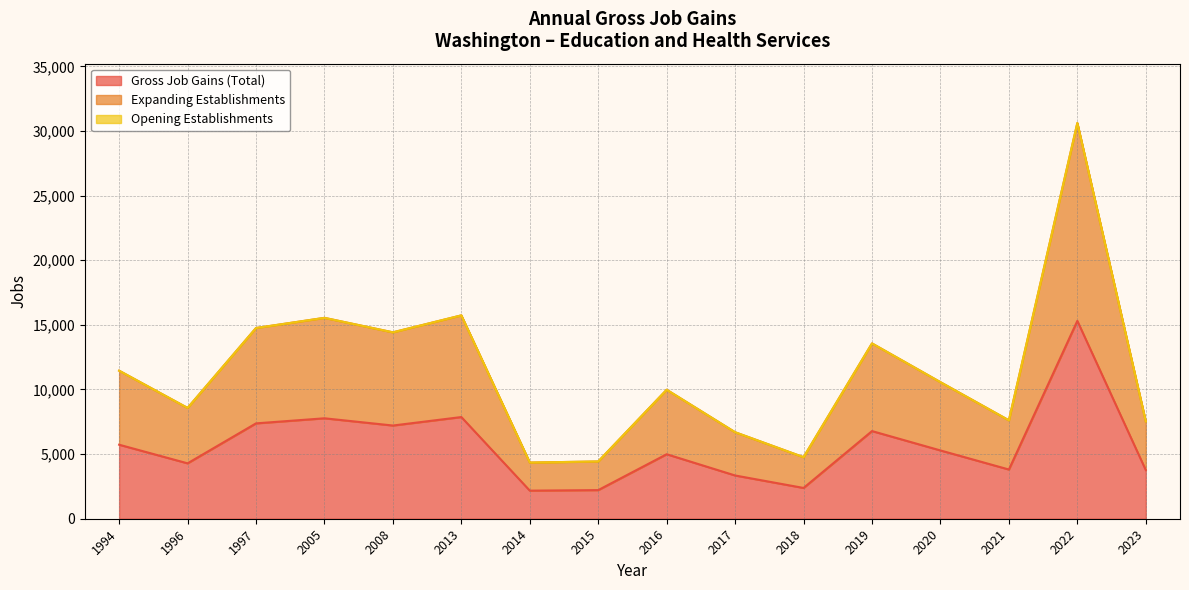

Where is the first local maximum for Expanding Establishments?

2005